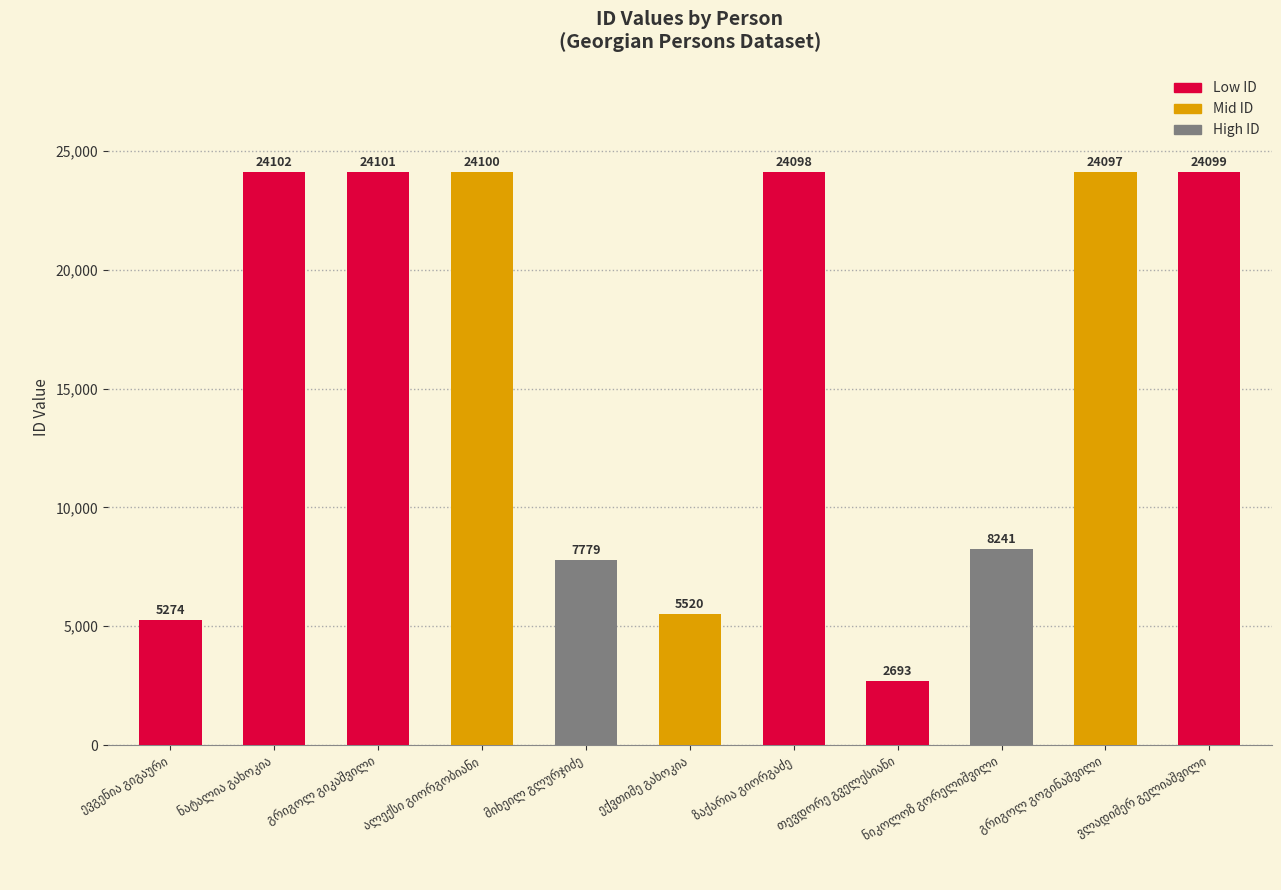

What is the sum of all values?

174104